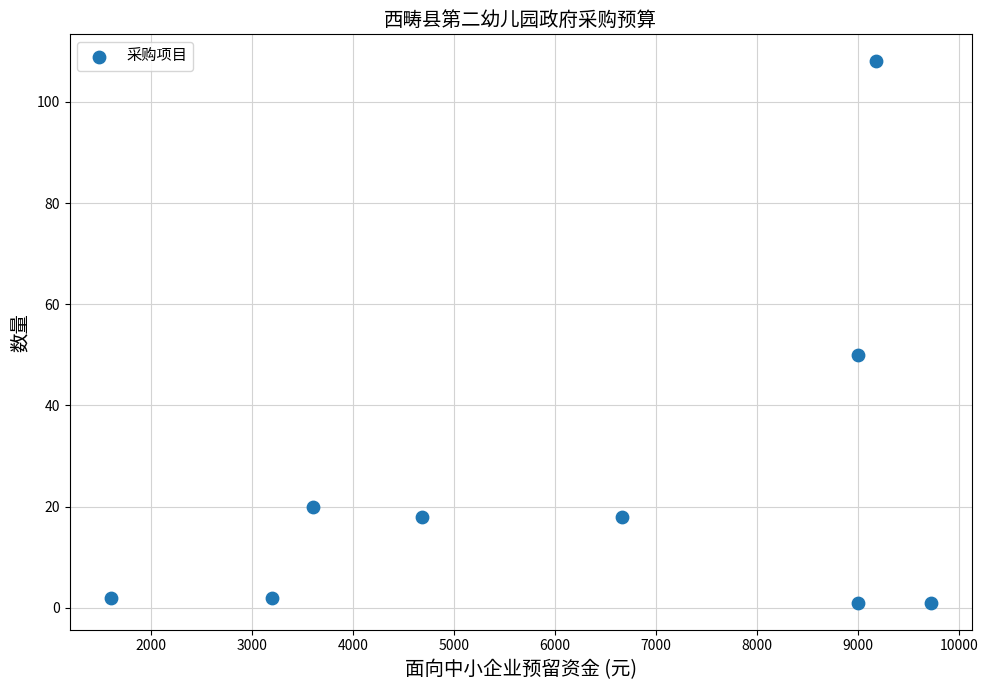

What is the range of Y values (max minus min)?

107